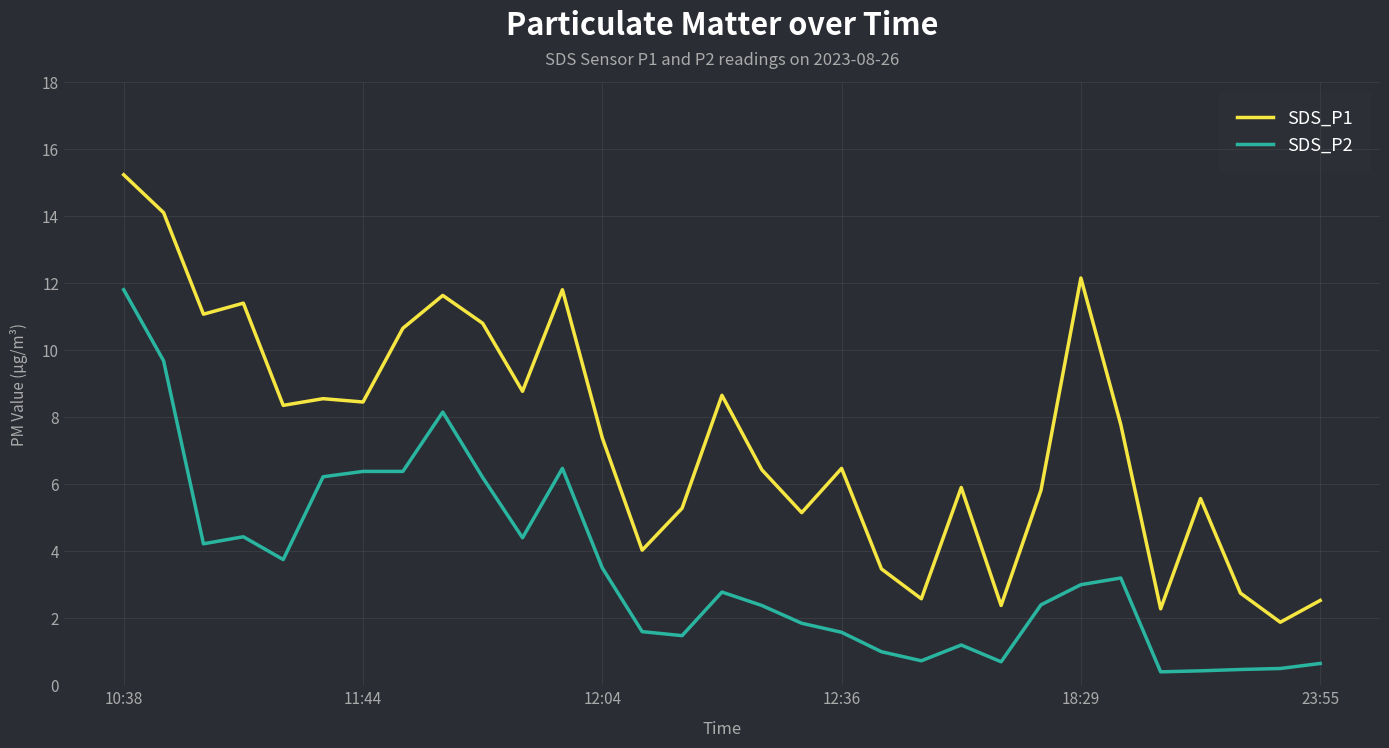

Rank the series by their maximum value, from lowest to highest.

SDS_P2, SDS_P1